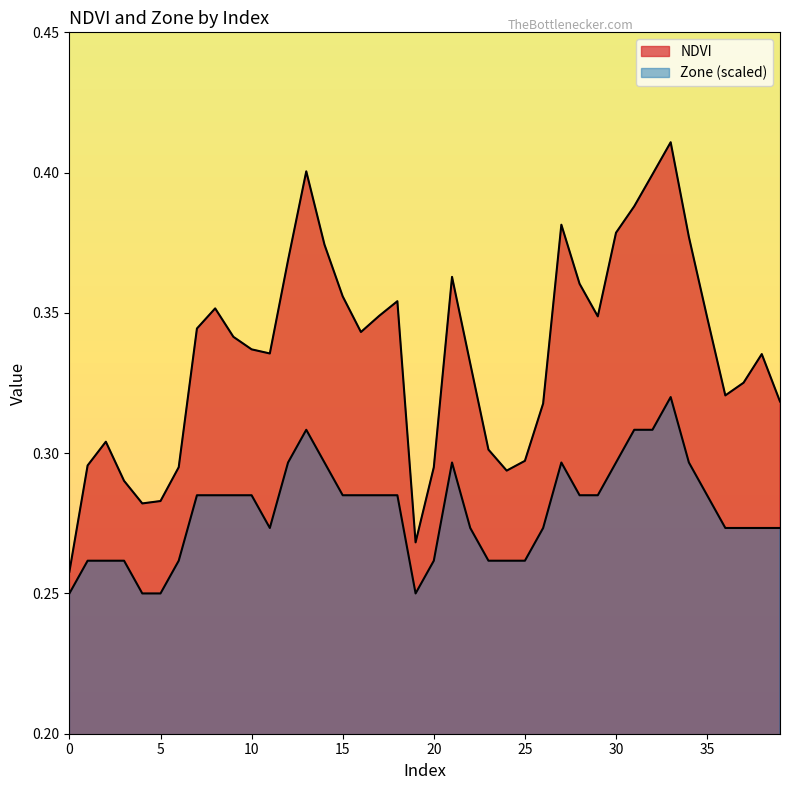

True or false: NDVI and Zone cross at least once.

False